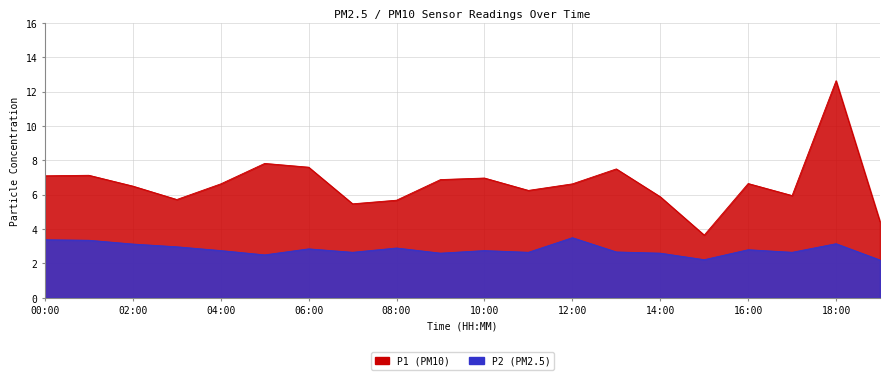

Which category has the highest value in the P1 series?

18:00